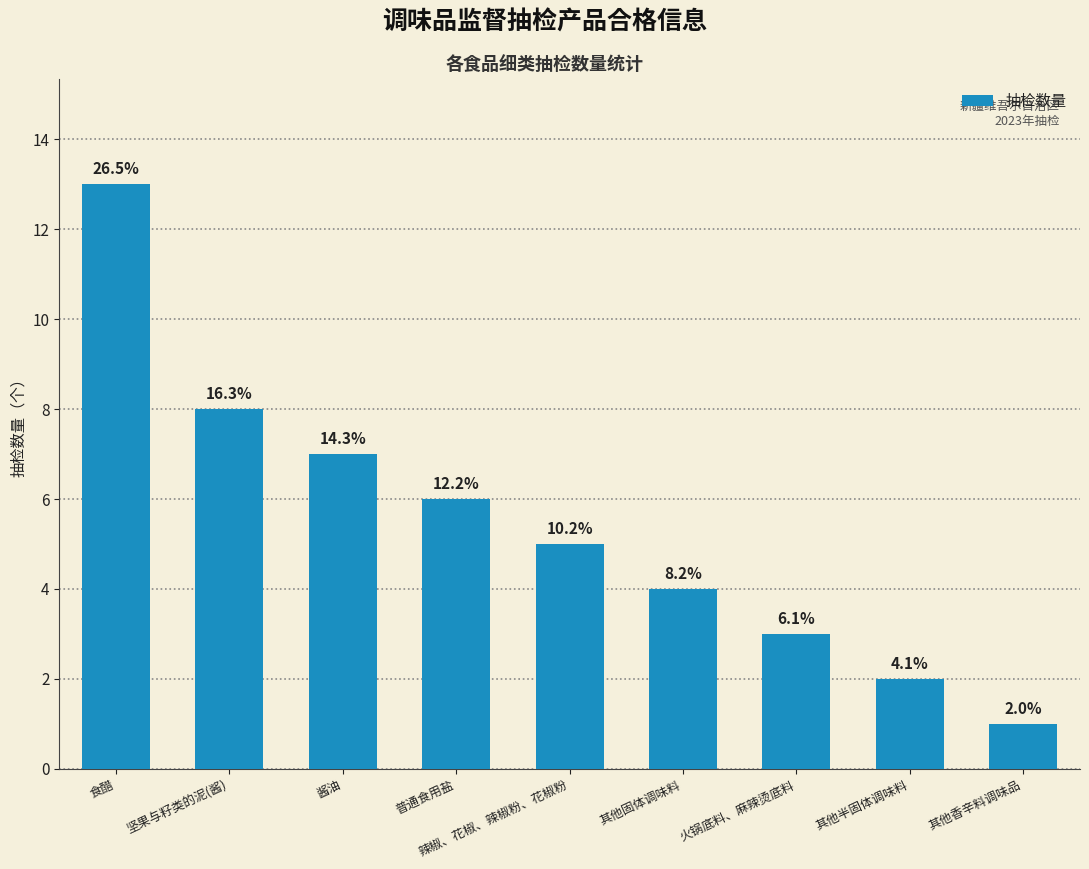

Is it true that the value at 辣椒、花椒、辣椒粉、花椒粉 is 8?

False